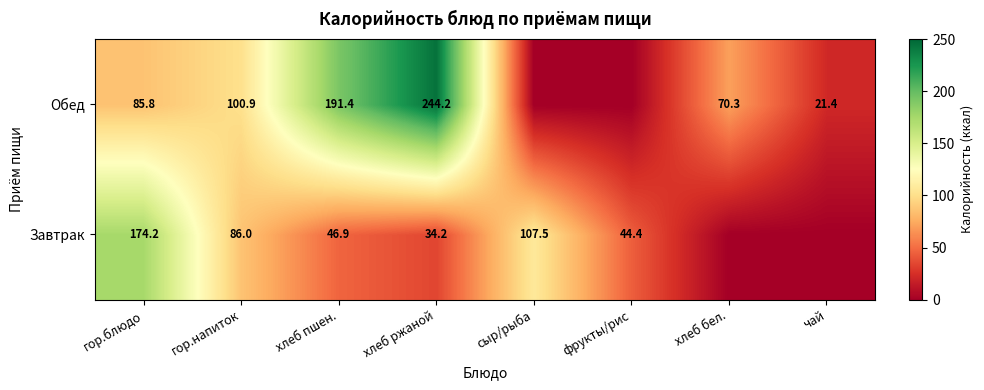

What is the difference between the Обед values at чай and гор.блюдо?

64.4